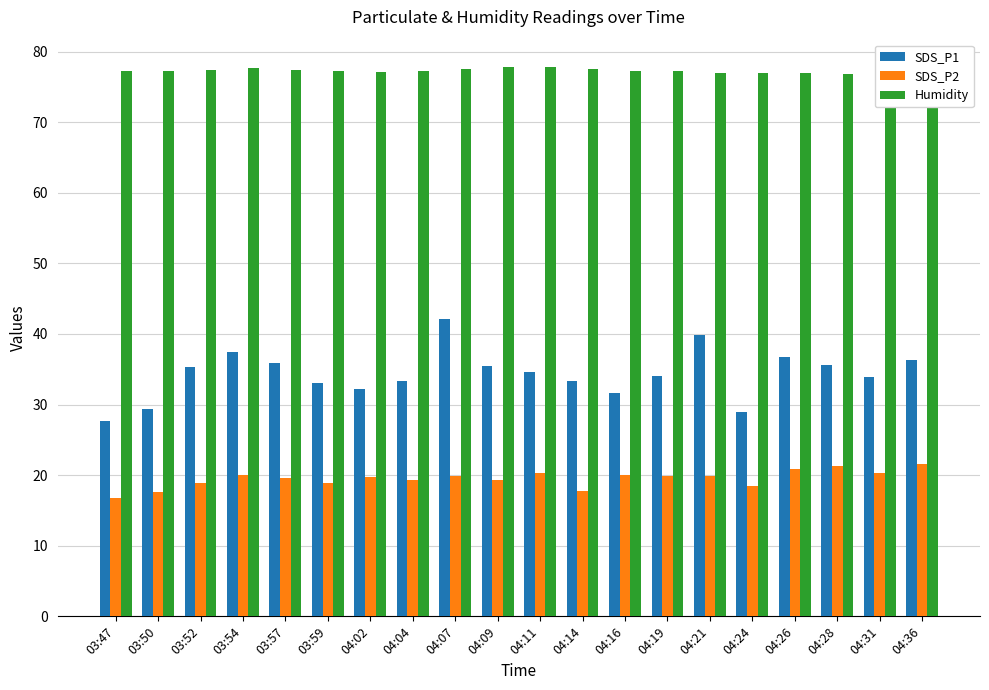

How many series are shown in this chart?

3